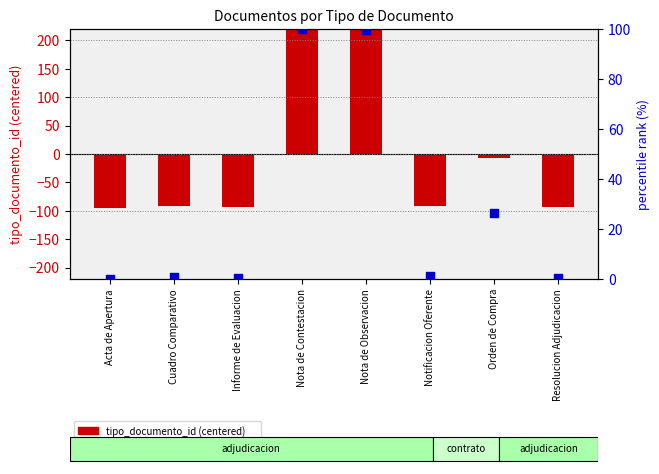

Which series has the largest total across all categories?

percentile rank within the sample